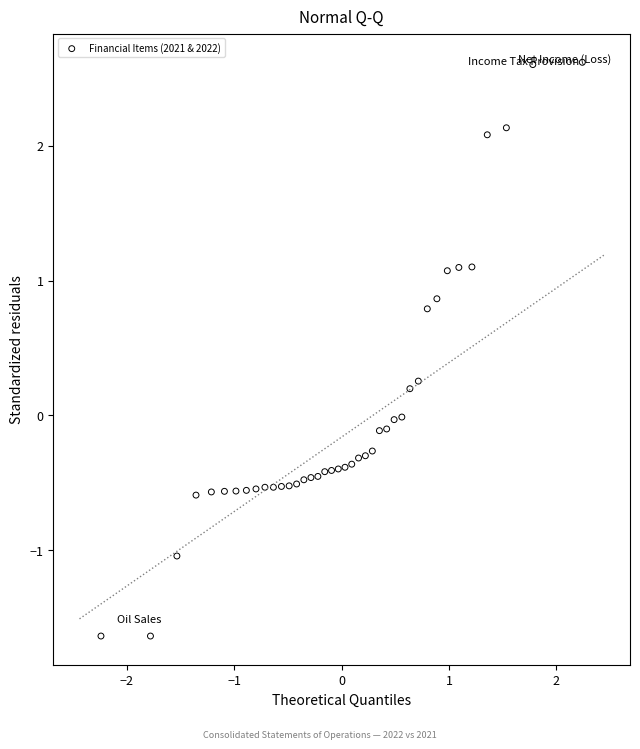

What is the range of X values (max minus min)?

4.5